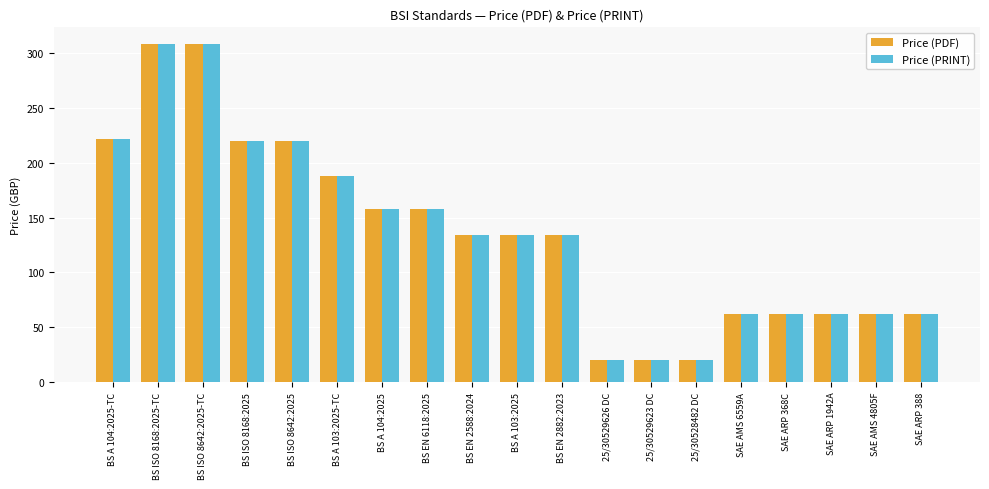

Is it true that Price (PRINT) equals 340 at BS A 104:2025-TC?

False